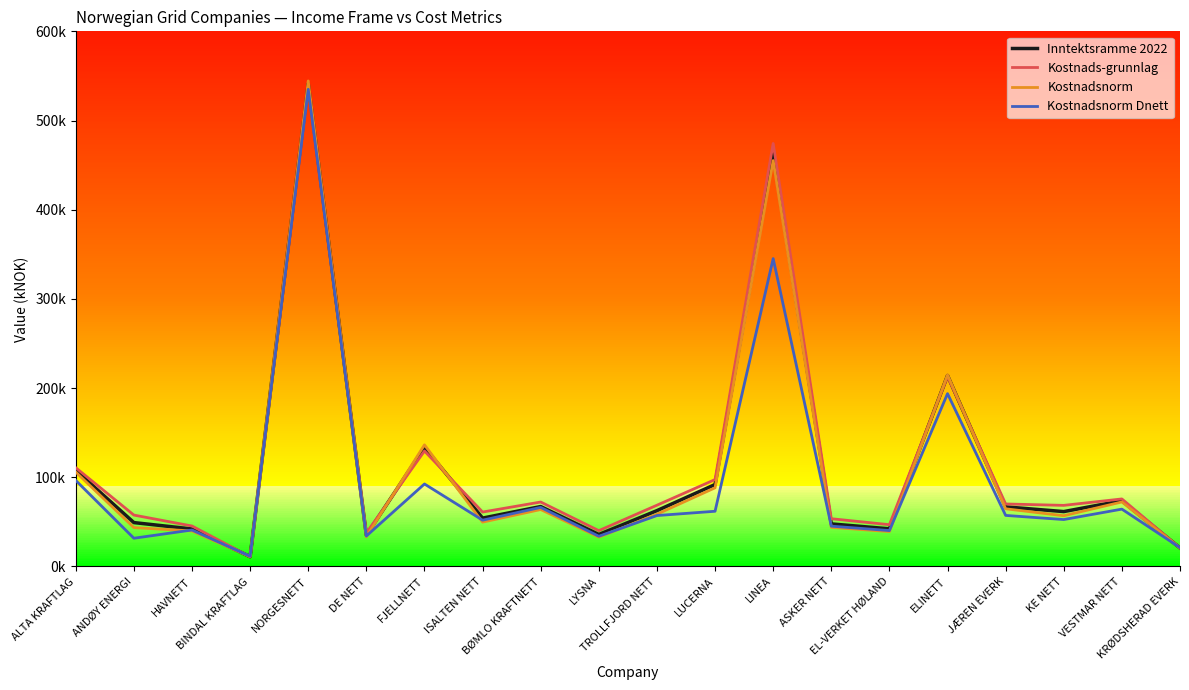

At EL-VERKET HØLAND, list the series in order from smallest to largest.

Kostnadsnorm, Kostnadsnorm Dnett, Inntektsramme 2022, Kostnads-grunnlag